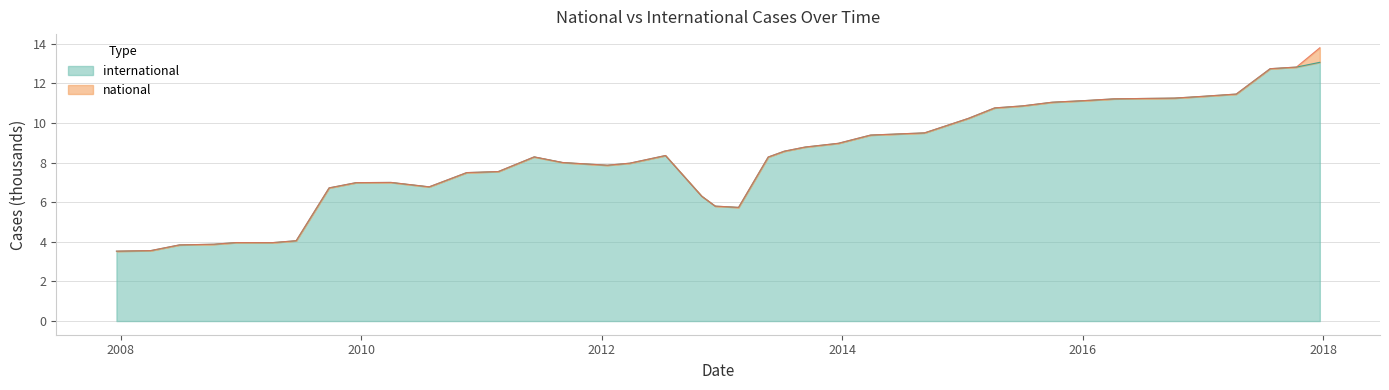

Which category has the highest value across all series?

2017-12-22